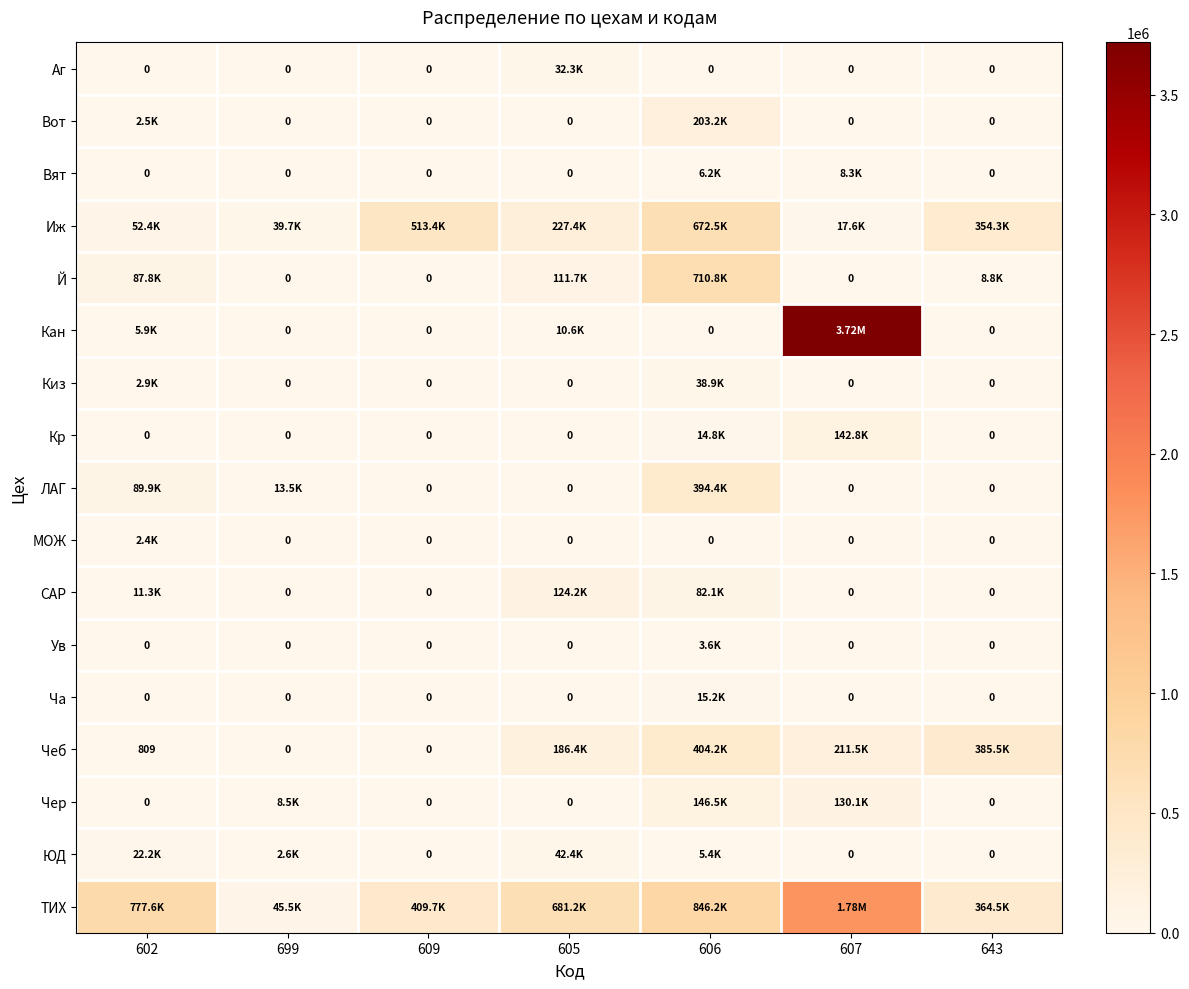

What is the total value across all series at 607?

6011818.0